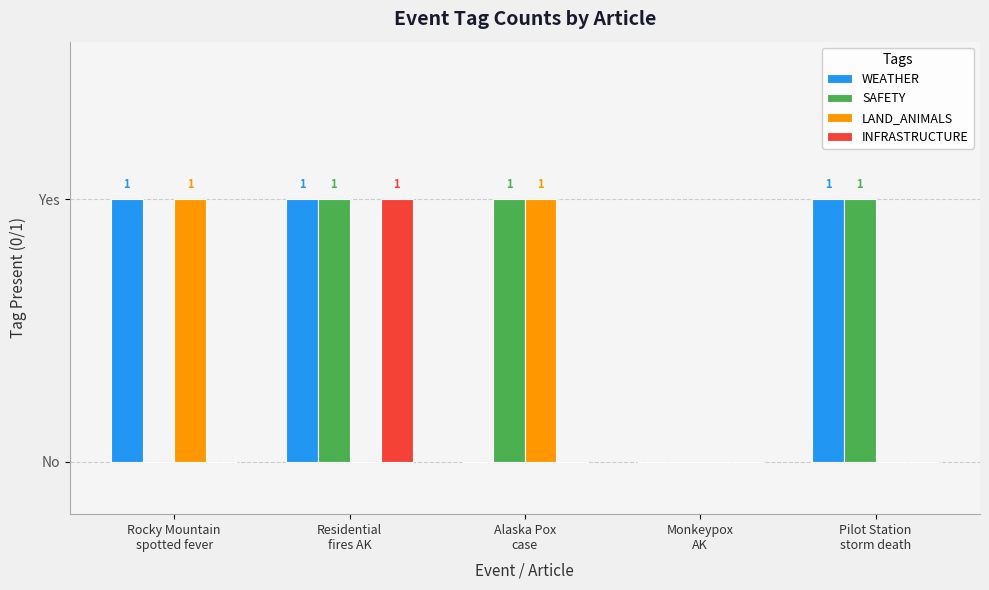

At how many categories does at least one series exceed 0?

4